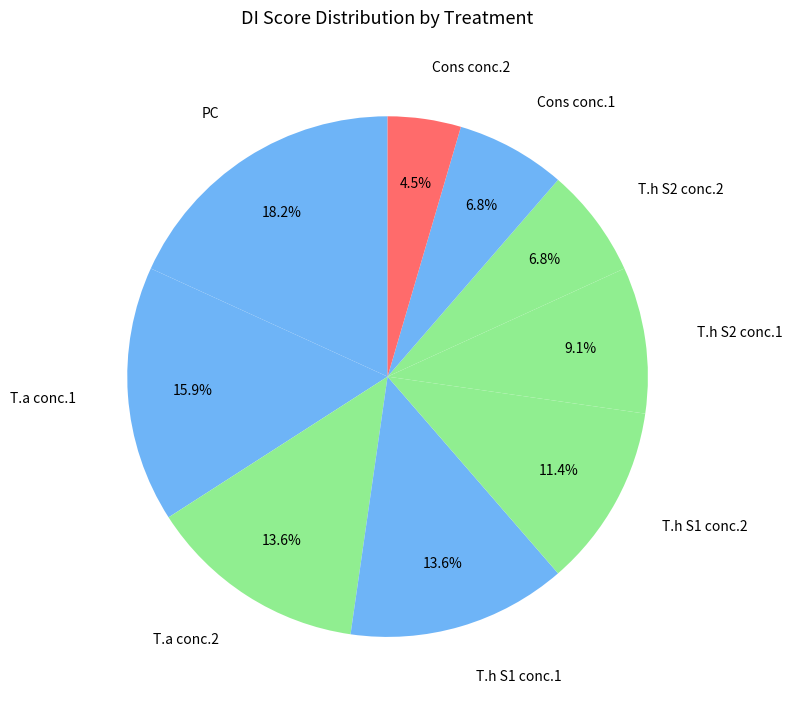

What is the ratio of the value at T.a conc.1 to the value at T.h S2 conc.1?

1.7